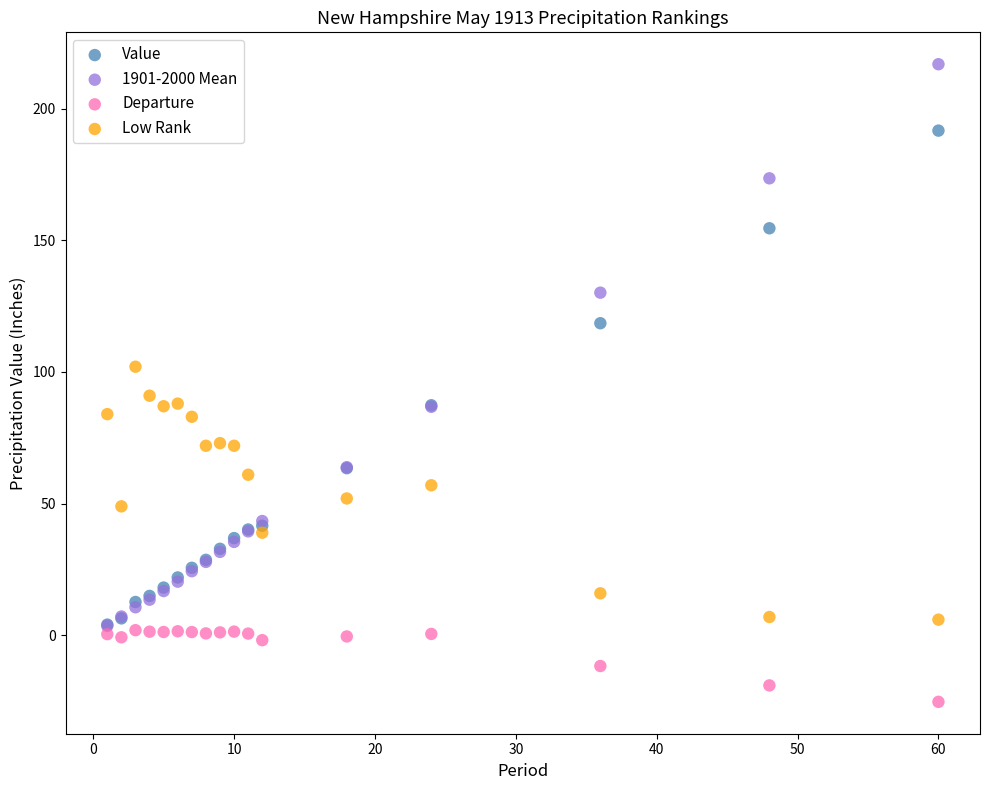

Across all series, what Y value is closest to 95?

91.0